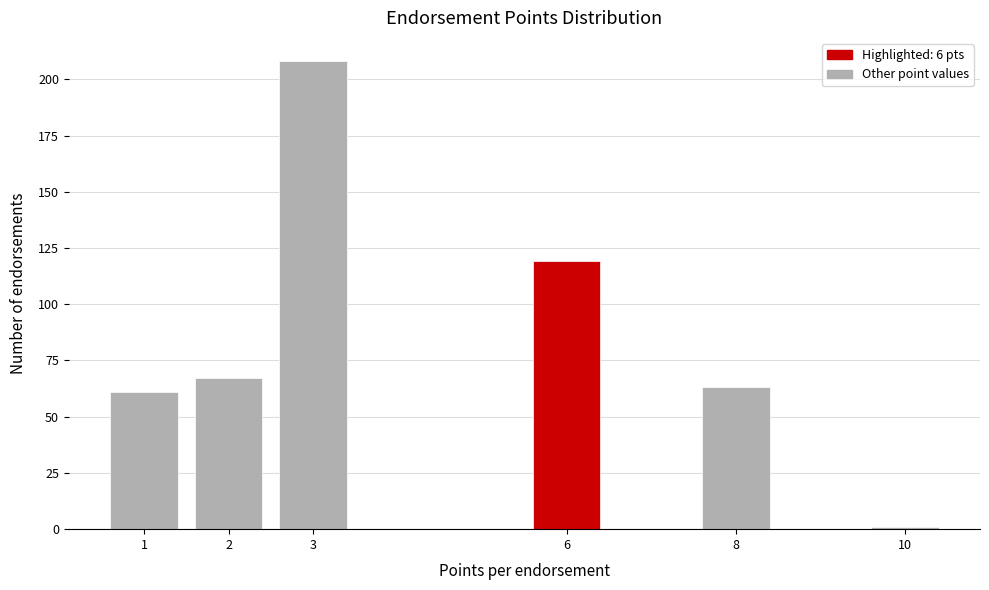

Reading left to right, list all the values displayed in this chart.

61	67	208	119	63	1